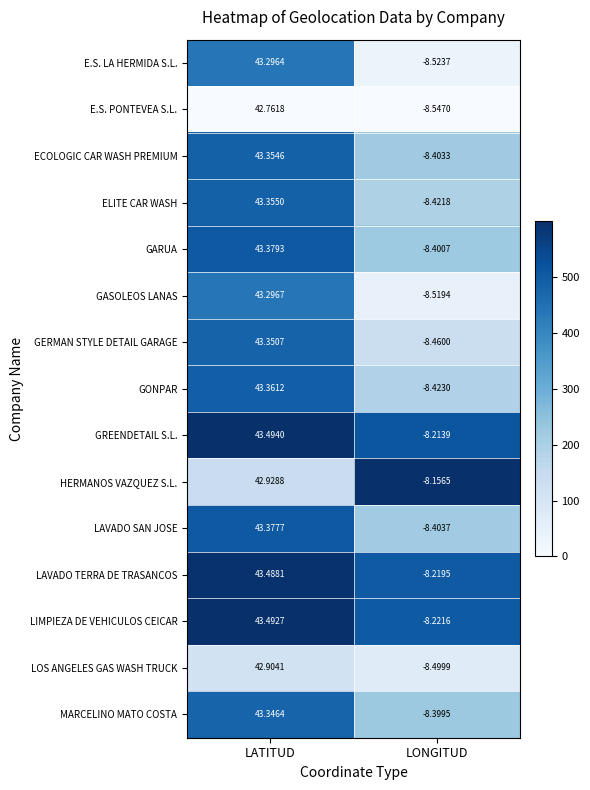

At which category is the sum across all series the highest?

LATITUD